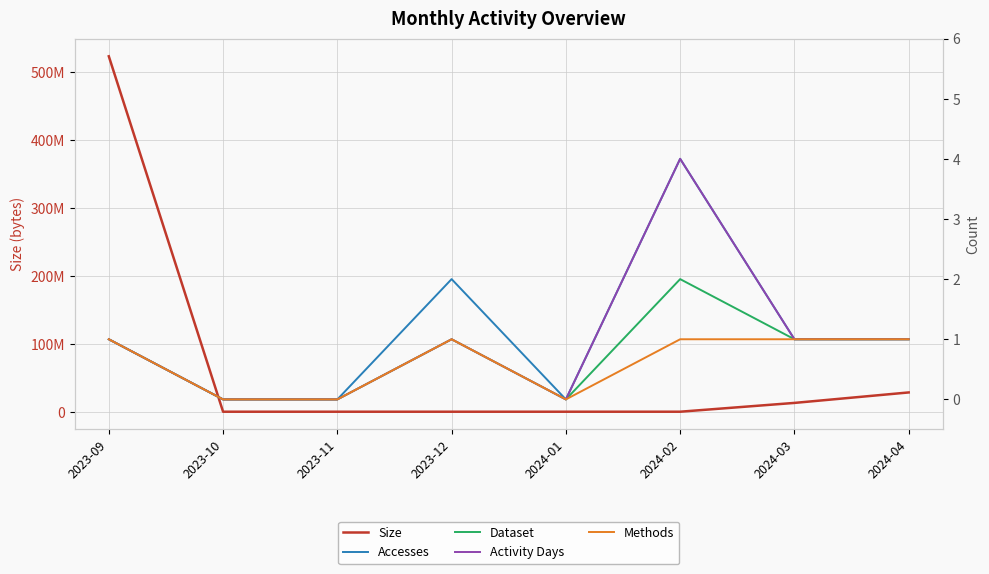

At which category is the sum across all series the highest?

2023-09